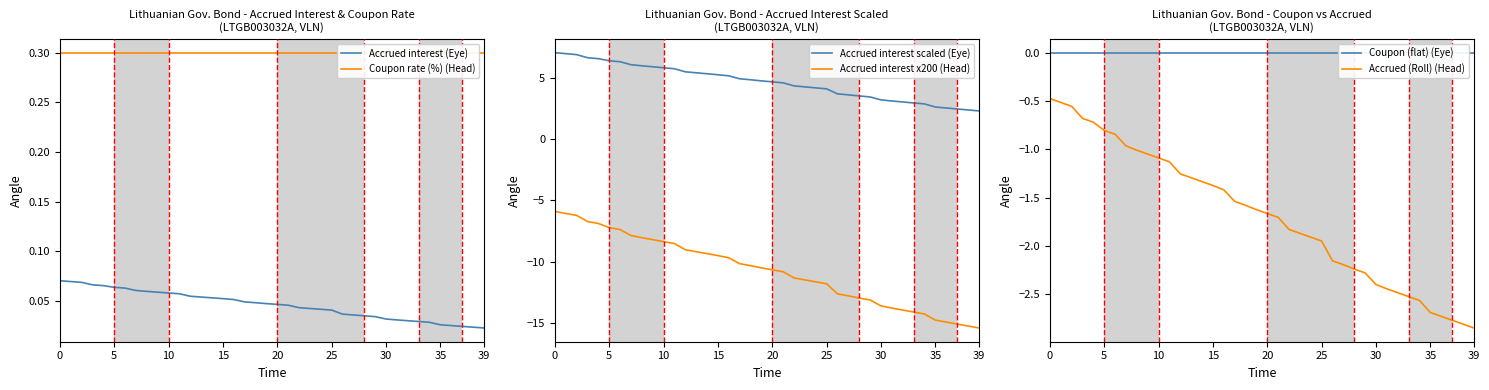

True or false: Accrued interest (Eye) has a value of 0.0 at 15.

False